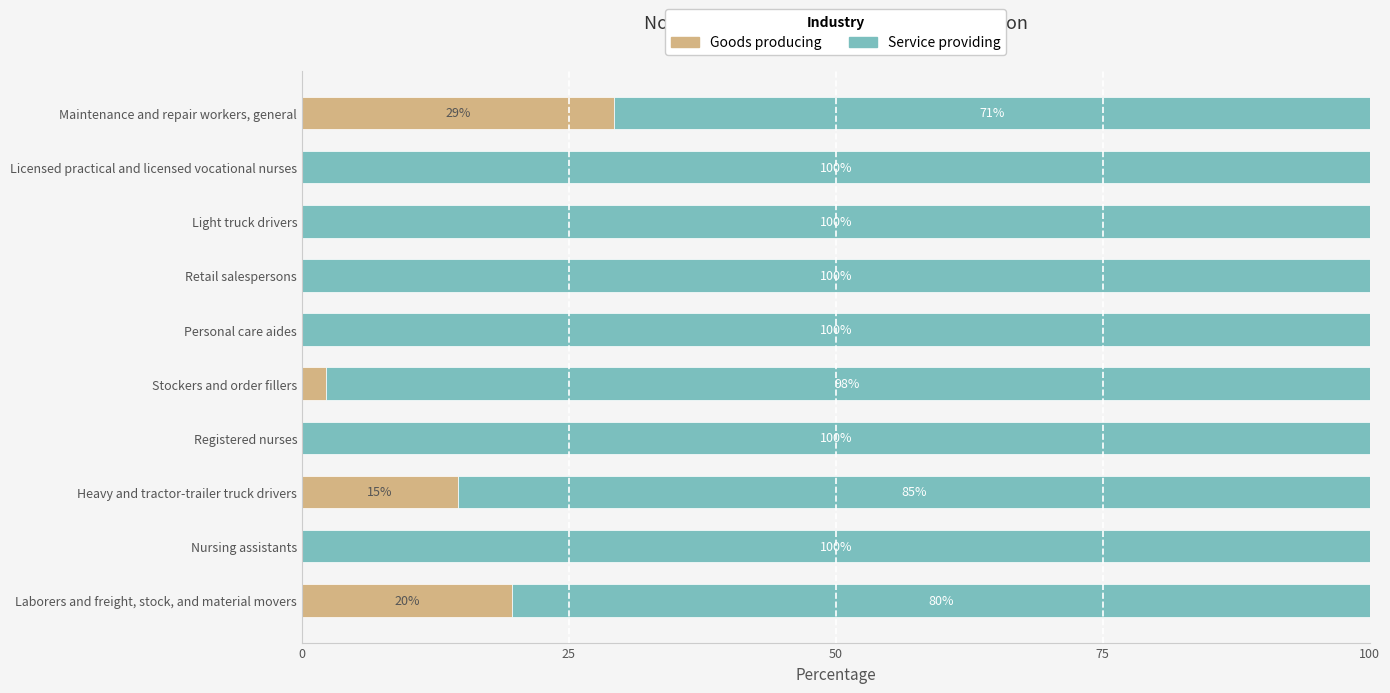

Where is Goods producing nearest to the value 14?

Heavy and tractor-trailer truck drivers